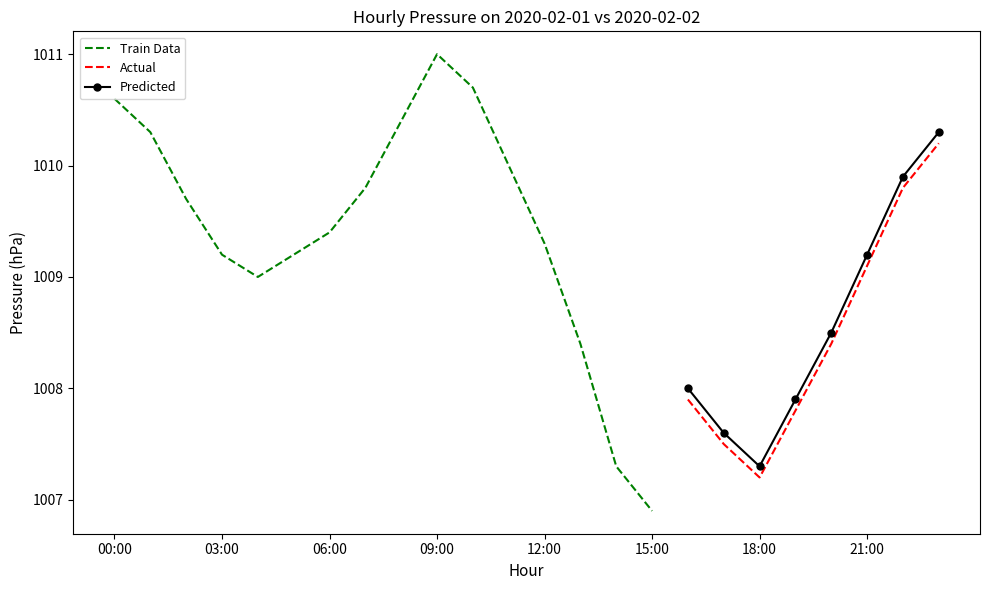

What is the label of the 6th point from the right?

18:00